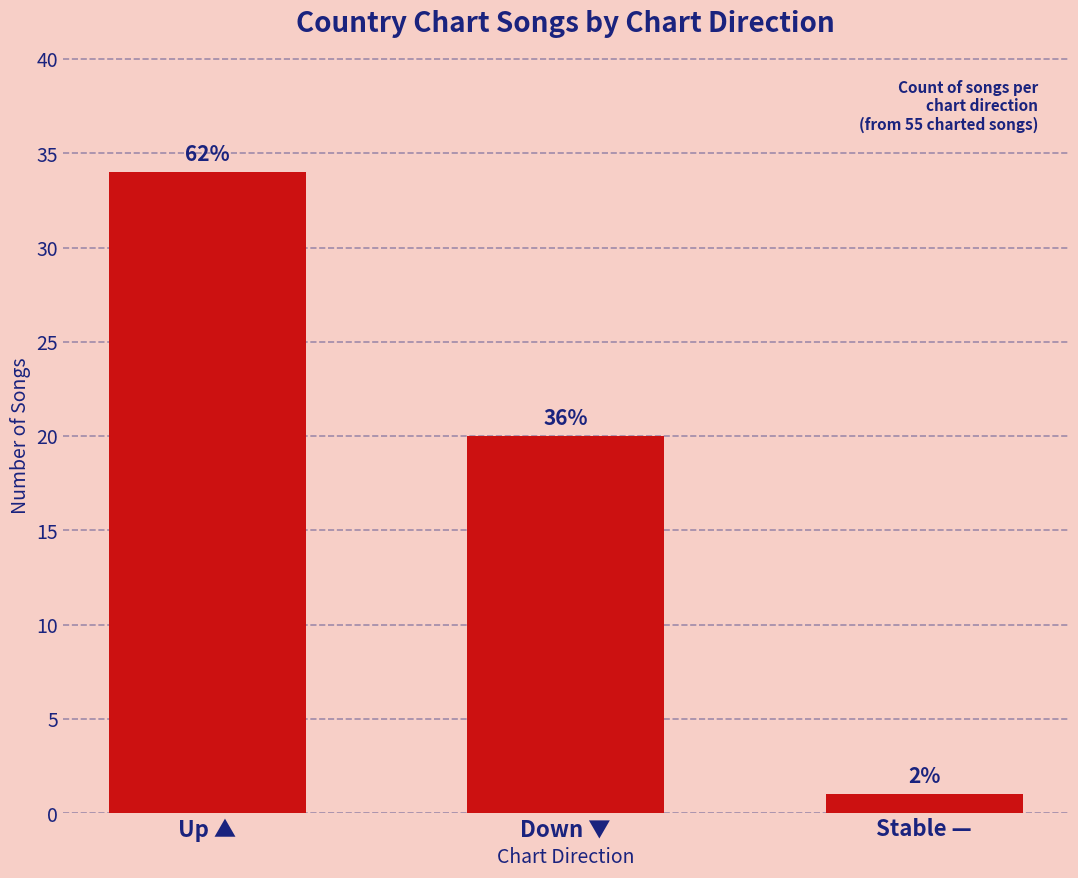

What is the ratio of the value at Stable — to the value at Down ▼?

0.1